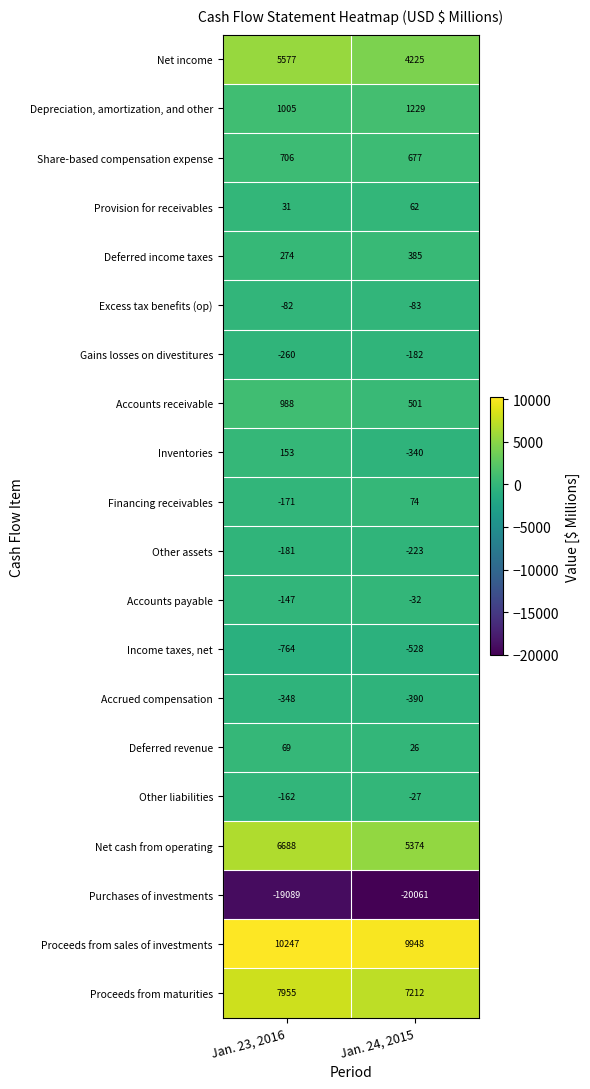

What is the spread (max minus min) of values at Jan. 23, 2016?

29336